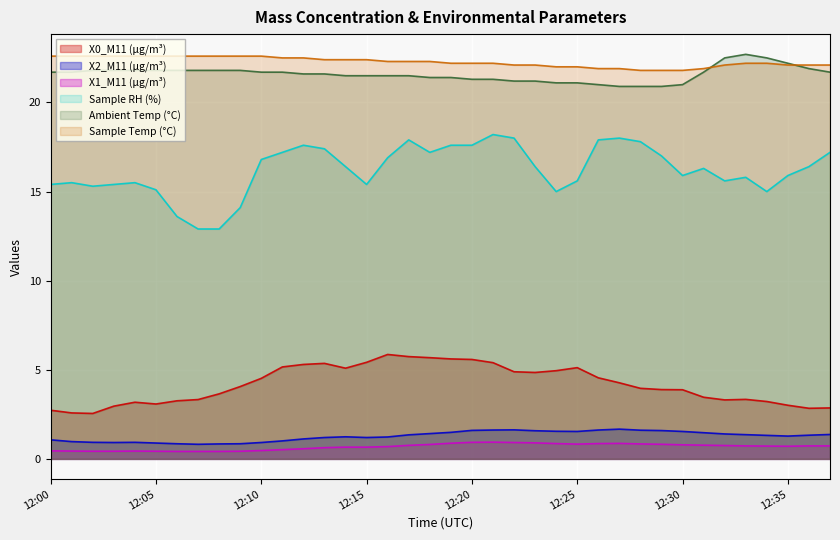

The X1_M11 series shows 0.8 at 12:29. True or false?

True